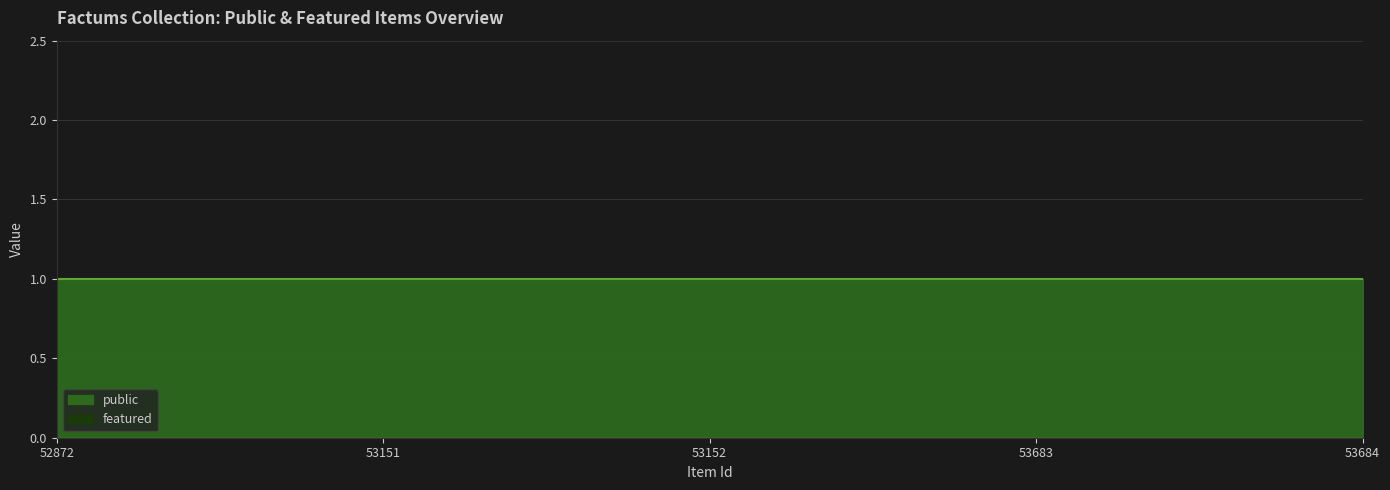

What is the total value across all series at 53683?

1